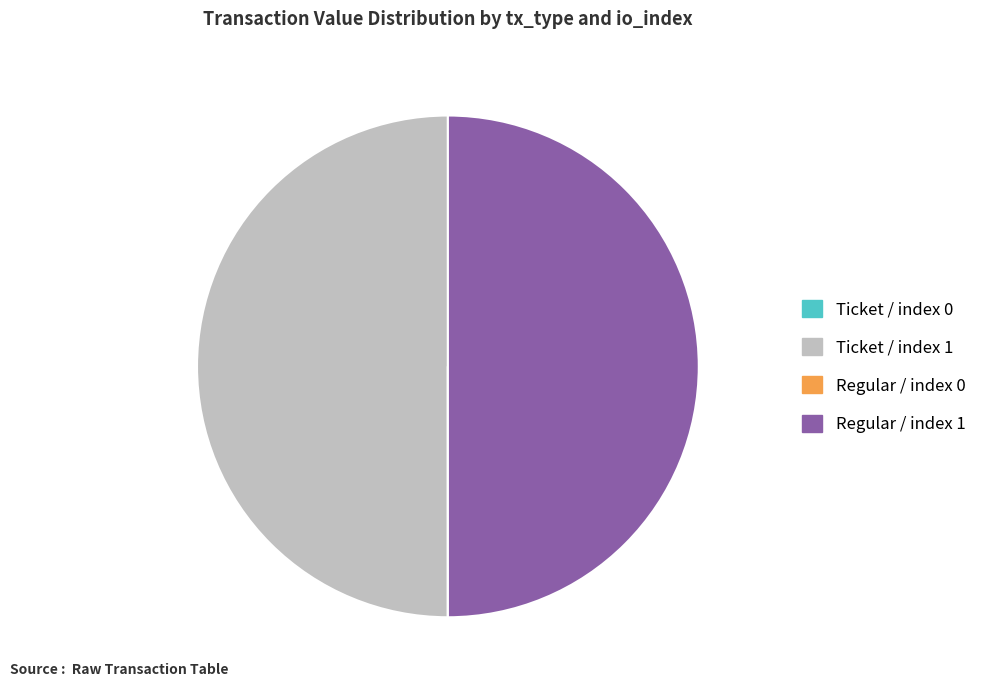

The Ticket / index 1 slice represents 50% of the pie. True or false?

True